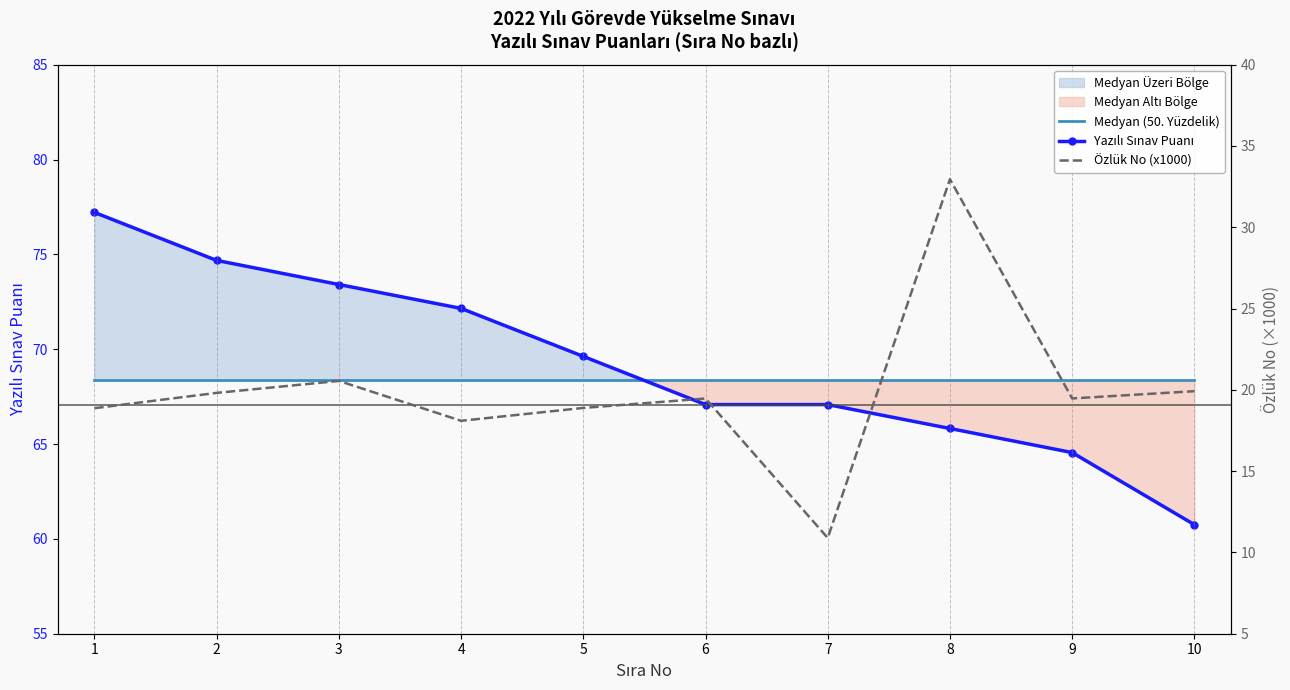

Where is Yazılı Sınav Puanı nearest to the value 68?

6